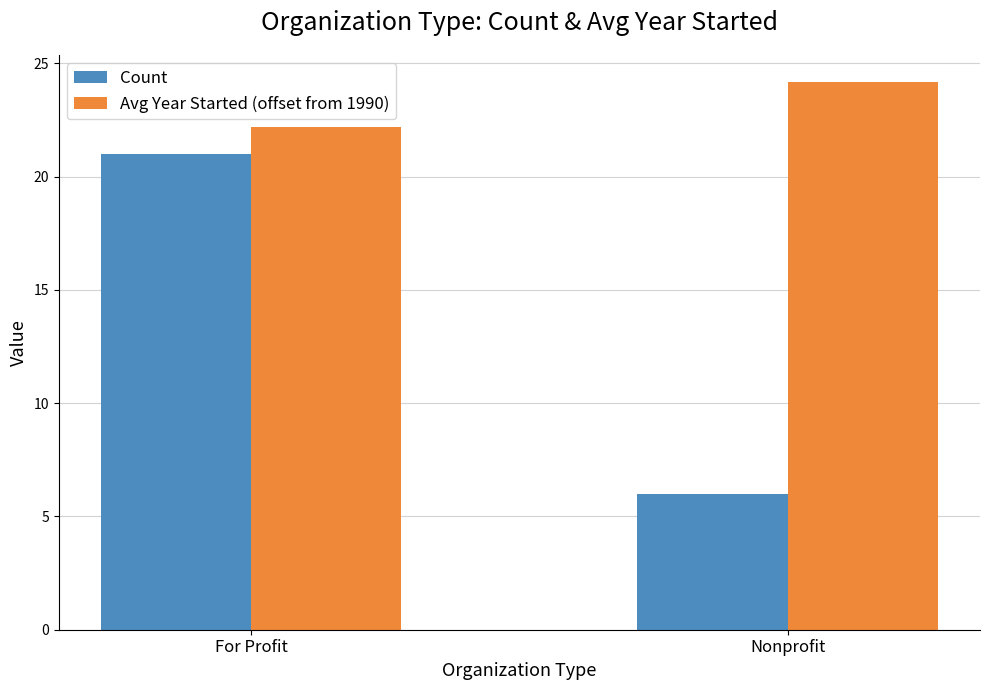

What is the approximate value of Count at Nonprofit?

6.0